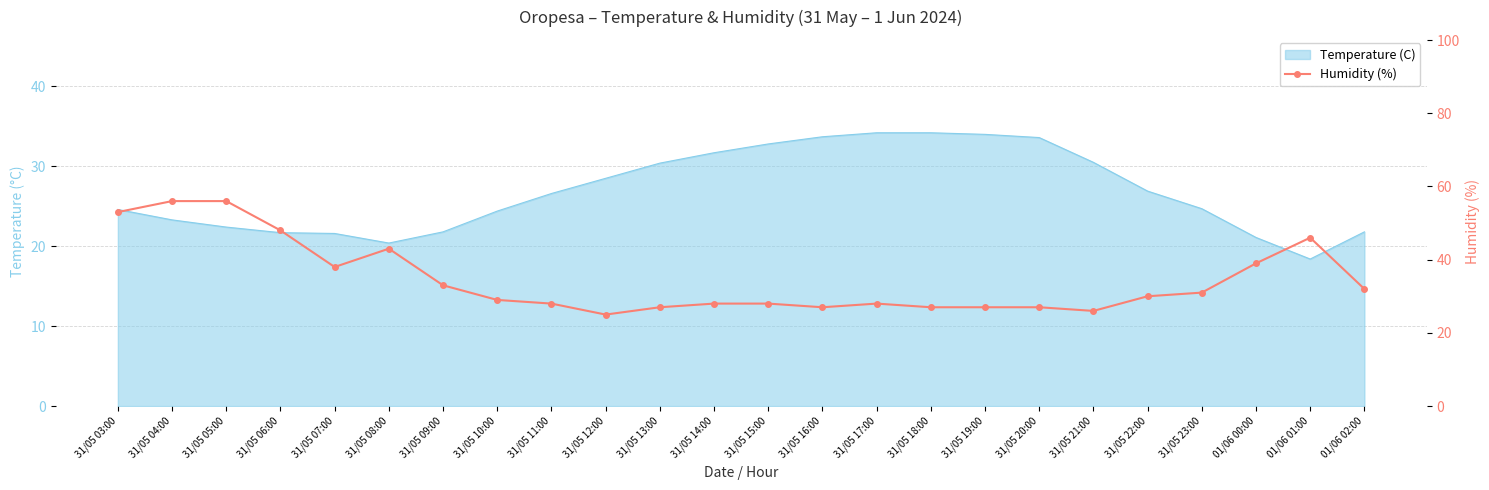

True or false: there are more than 1 points higher than both neighbors.

True